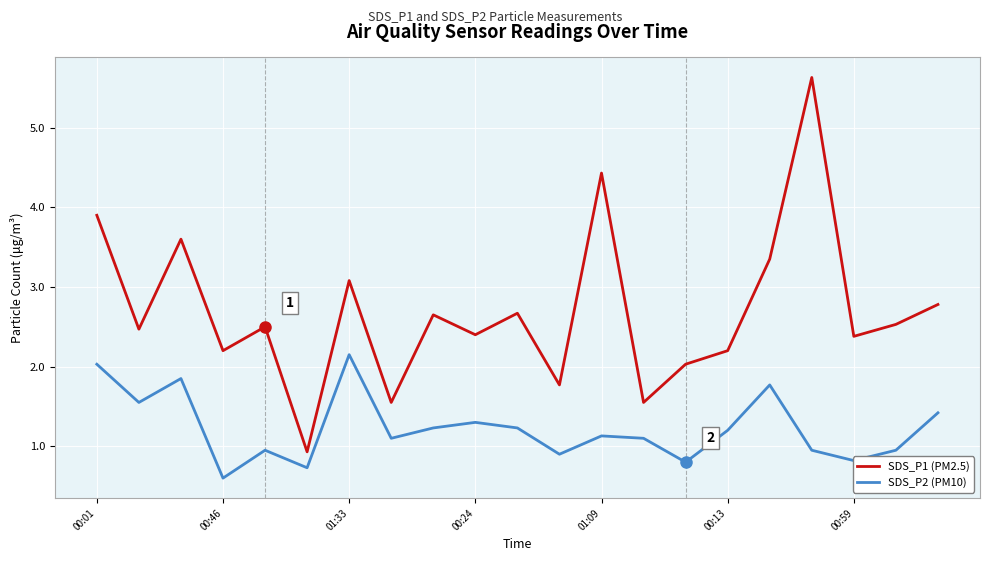

True or false: SDS_P1 (PM2.5) and SDS_P2 (PM10) cross at least once.

False